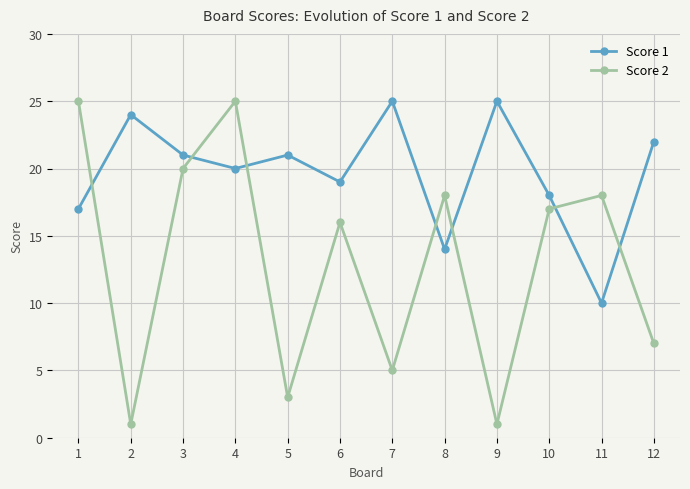

How many intersections are there between Score 1 and Score 2?

7